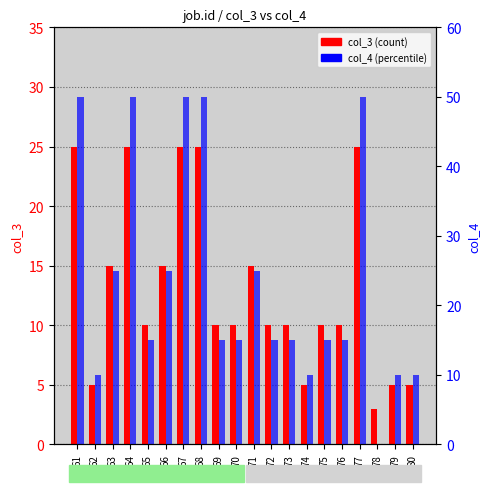

What value does the col_4 series have at 69?

15